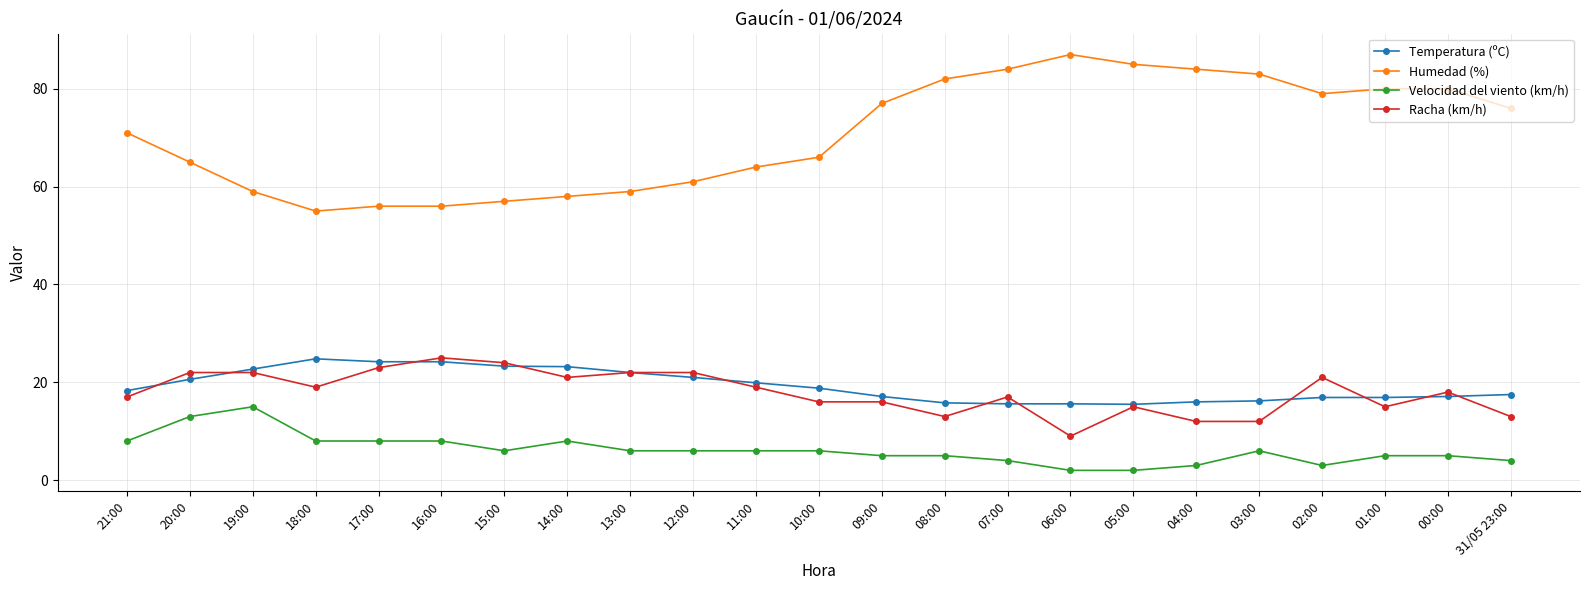

What is the maximum value shown in the chart?

87.0